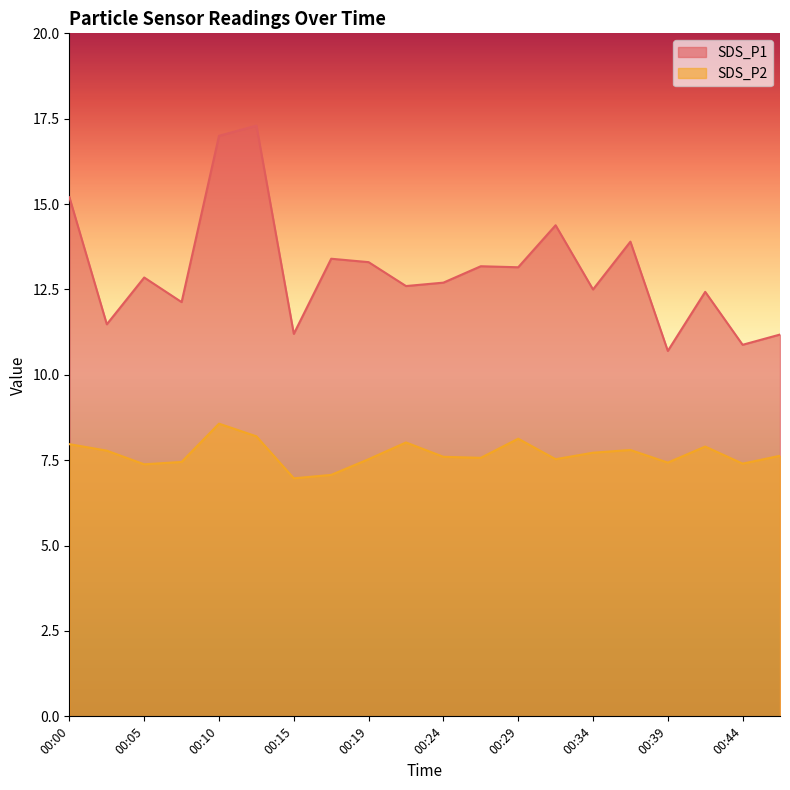

How many interior local peaks does the SDS_P2 series have?

5